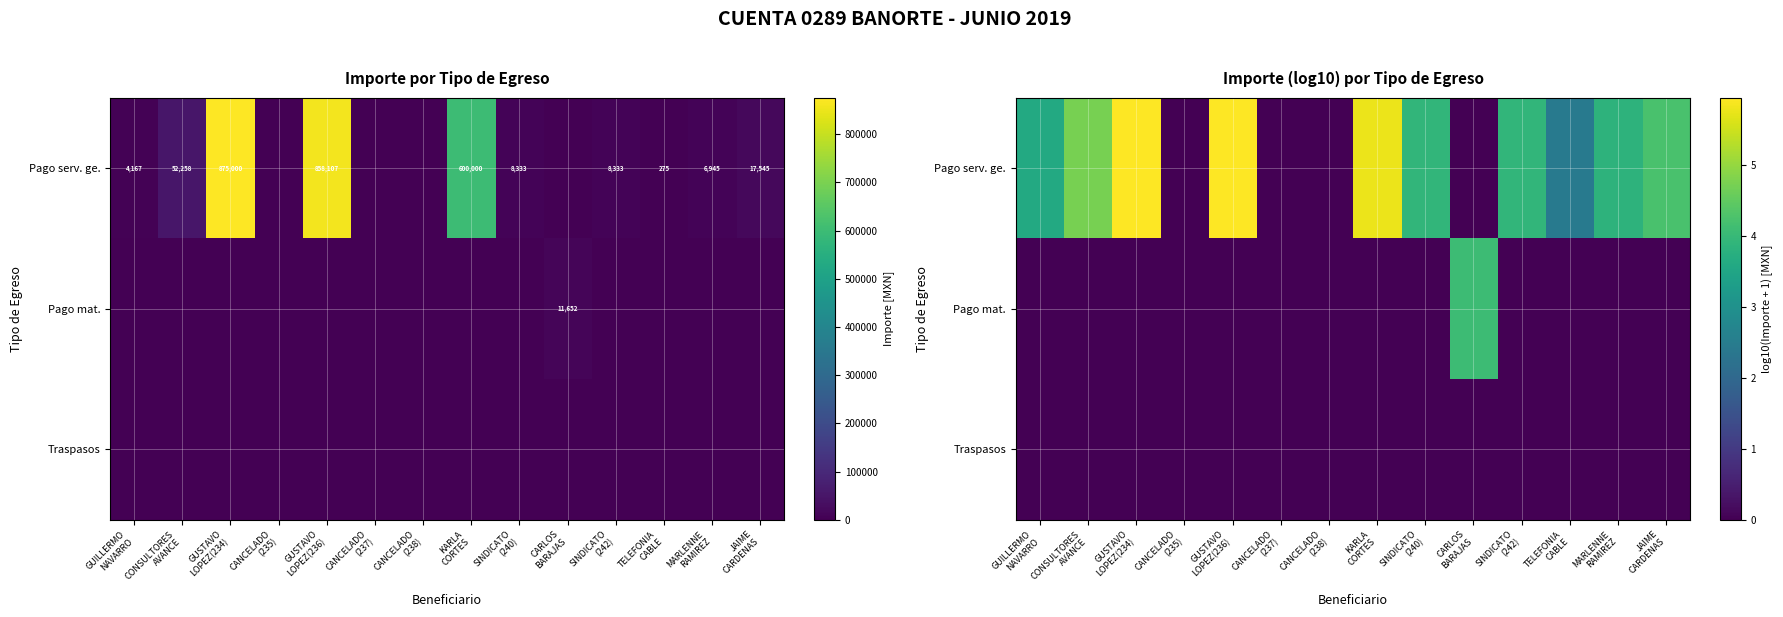

The value of Pago serv. ge. at SINDICATO (240) is 6.1. True or false?

False